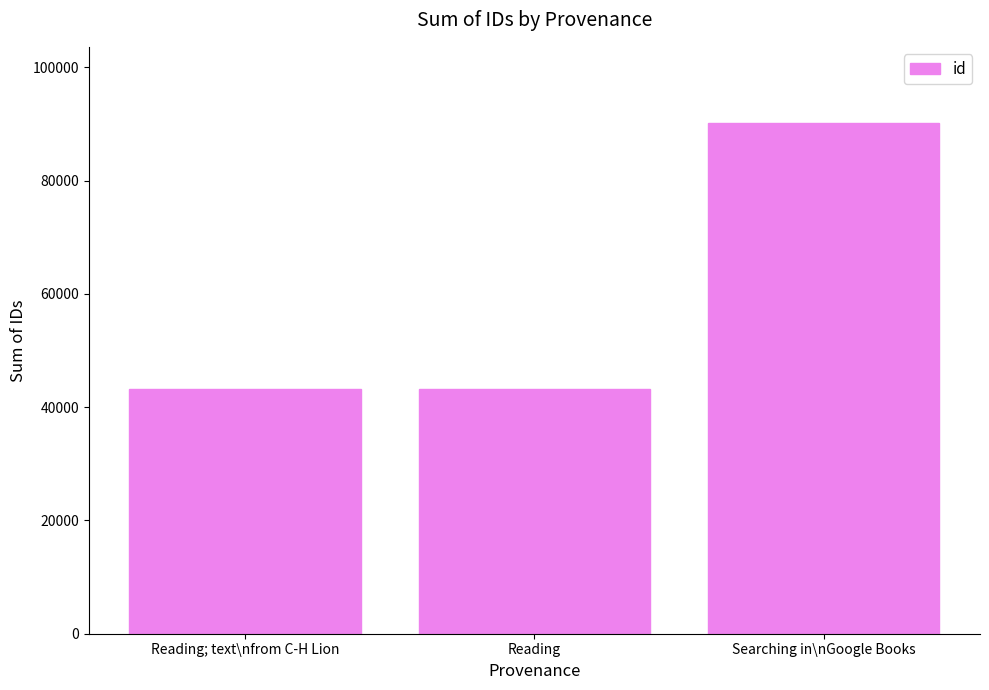

What is the maximum value shown in the chart?

90092